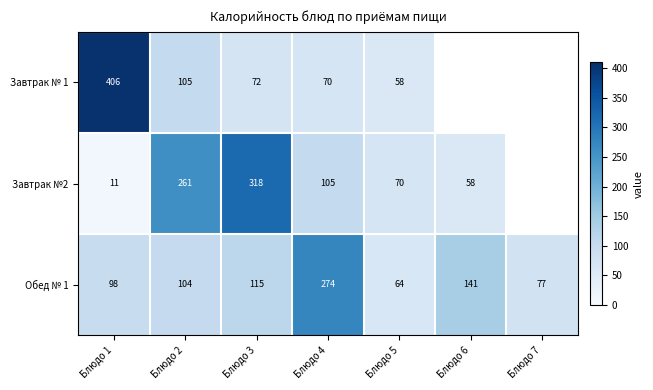

At Блюдо 4, list the series in order from largest to smallest.

Обед № 1, Завтрак №2, Завтрак № 1